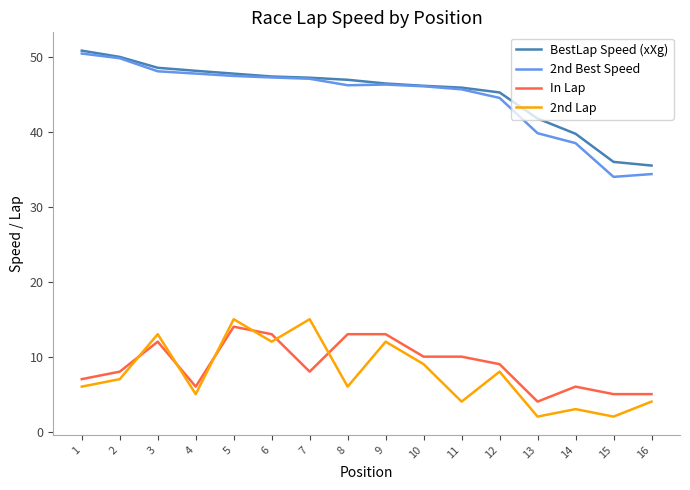

Is it true that 2nd Lap equals 4.0 at 16?

True